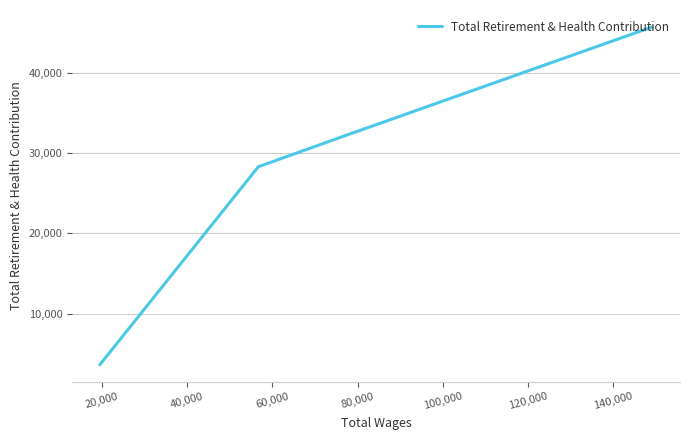

What is the average value?

27499